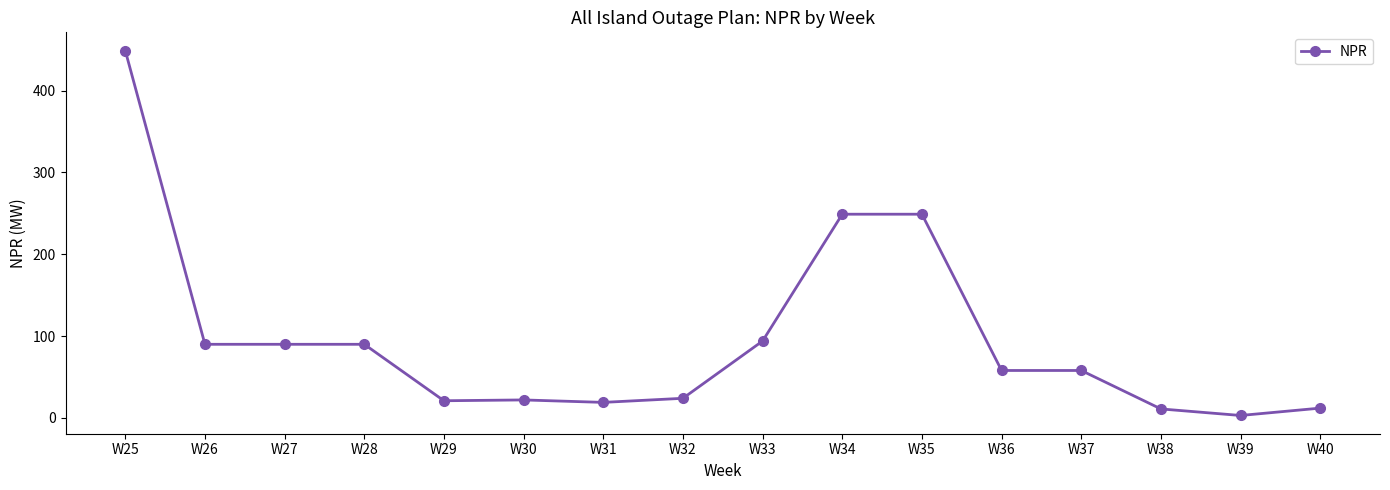

What is the change in value from W25 to W39?

-446